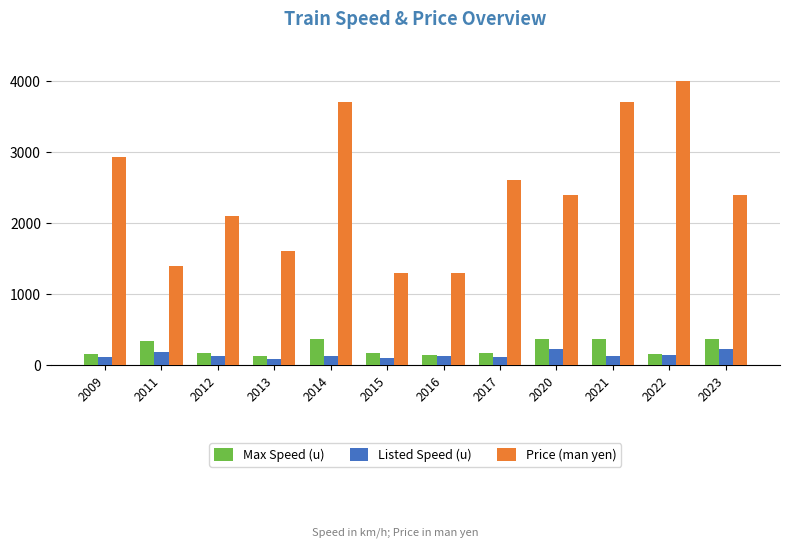

What is the total value across all series at 2020?

2990